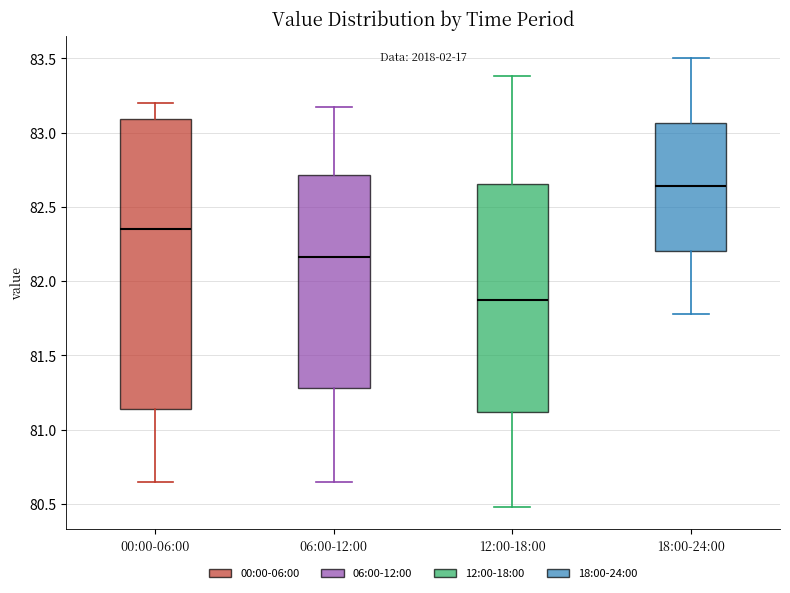

Reading left to right, transcribe this box plot: for each box, give where its median line is, the range the box spans, and where its two whiskers end, as read against the y-axis. The values are not printed on the chart, so give them approximately, as read against the axis.

00:00-06:00: median 82.35, box 81.15 to 83.10, whiskers 80.65 to 83.20
06:00-12:00: median 82.15, box 81.30 to 82.70, whiskers 80.65 to 83.15
12:00-18:00: median 81.90, box 81.10 to 82.65, whiskers 80.50 to 83.40
18:00-24:00: median 82.65, box 82.20 to 83.05, whiskers 81.80 to 83.50